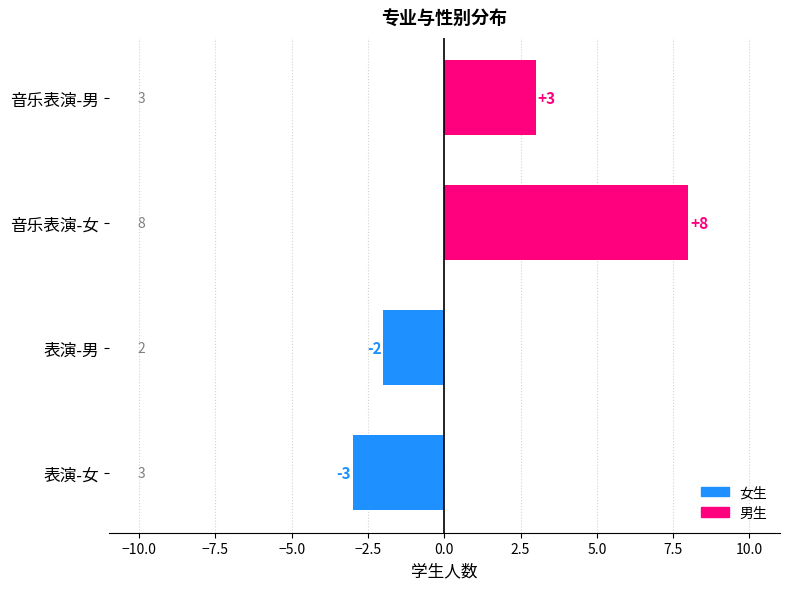

Rank the categories by value from lowest to highest.

表演-女, 表演-男, 音乐表演-男, 音乐表演-女